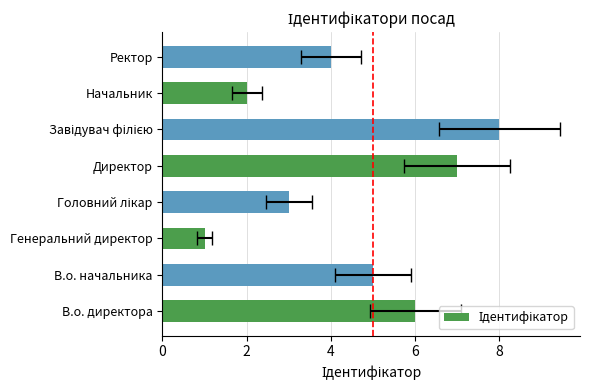

What is the difference between the second highest and second lowest values?

5